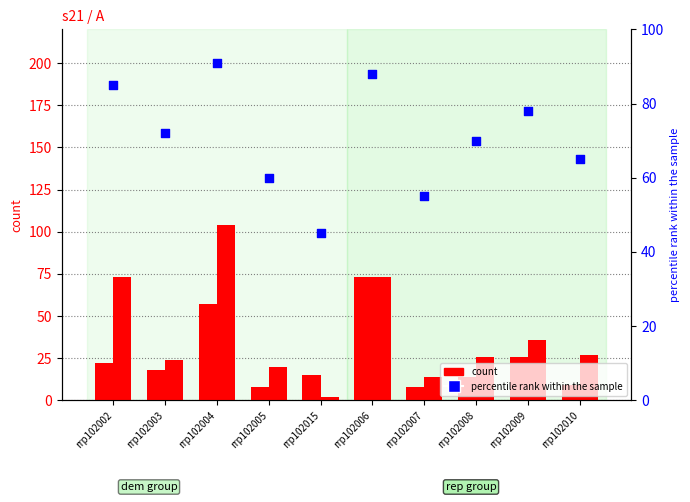

Which series has the widest spread of Y values?

rep